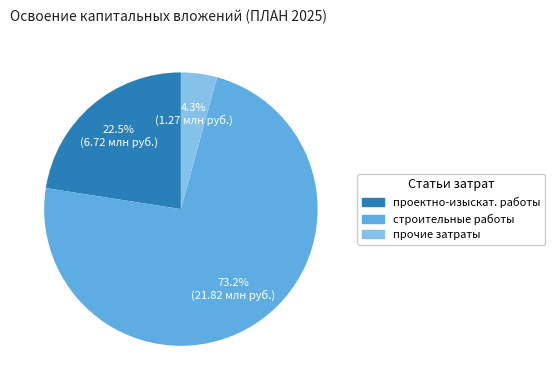

Is there a majority slice in this chart?

Yes